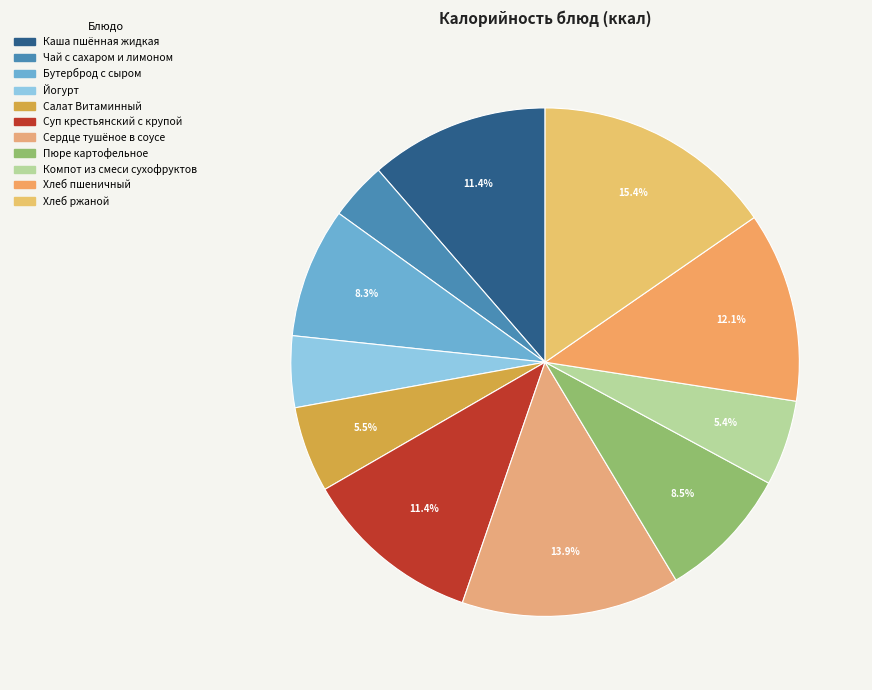

Is there any slice that represents more than half of the pie?

No